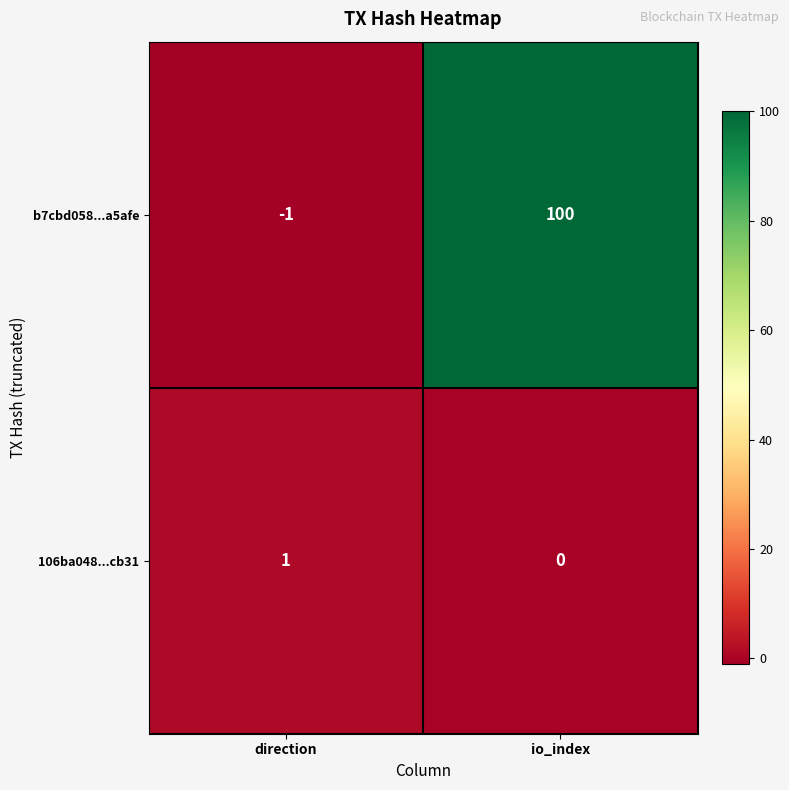

Reading left to right, list all the values displayed in this chart.

b7cbd058...a5afe: direction=-1	io_index=100
106ba048...cb31: direction=1	io_index=0